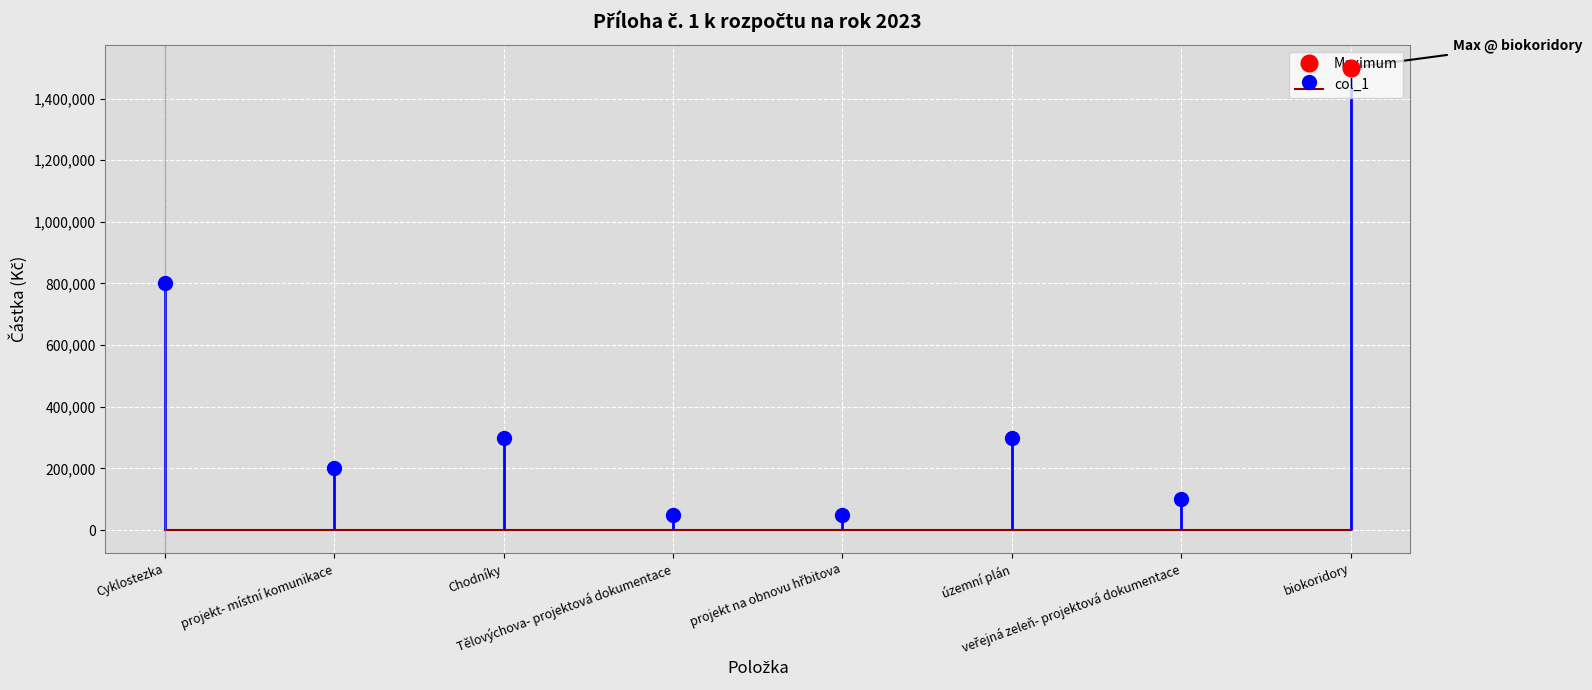

List the labels in order of value, largest first.

biokoridory, Cyklostezka, Chodníky, územní plán, projekt- místní komunikace, veřejná zeleň- projektová dokumentace, Tělovýchova- projektová dokumentace, projekt na obnovu hřbitova